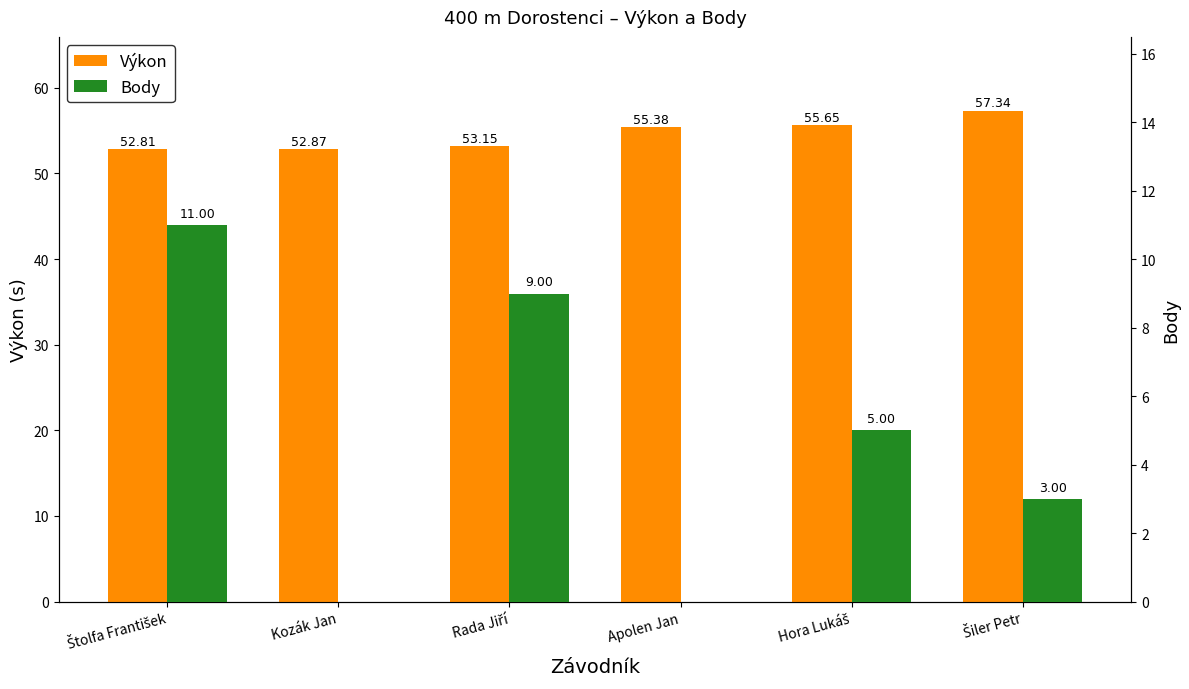

At Rada Jiří, list the series in order from largest to smallest.

Výkon, Body